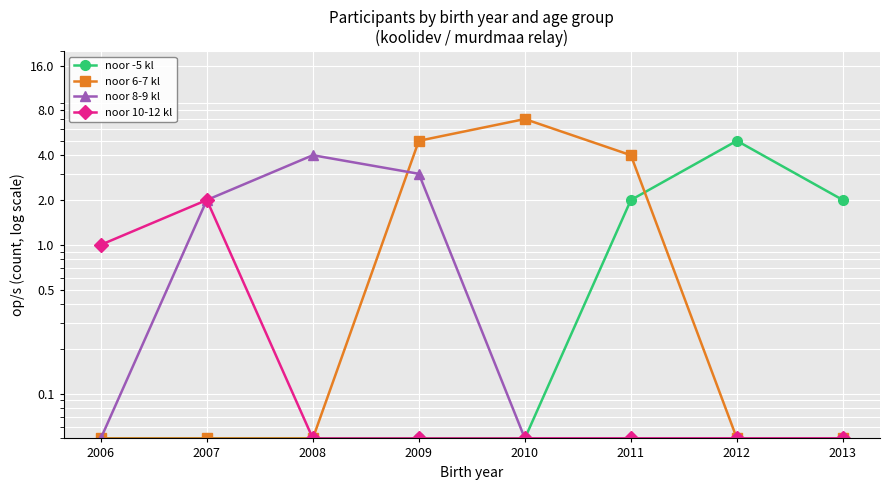

Which series has the widest spread of values?

noor 6-7 kl